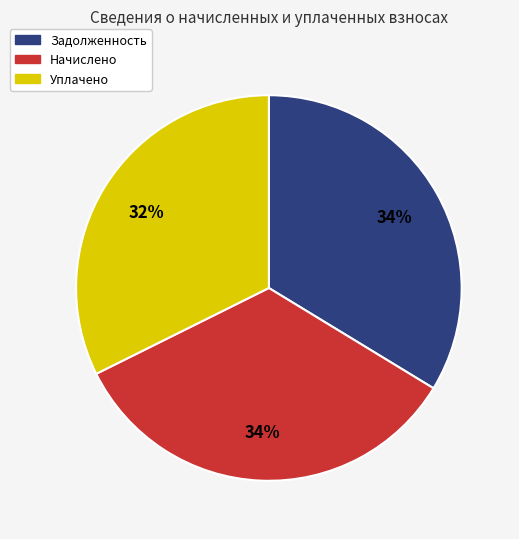

Is it true that Задолженность is 39% of the pie?

False